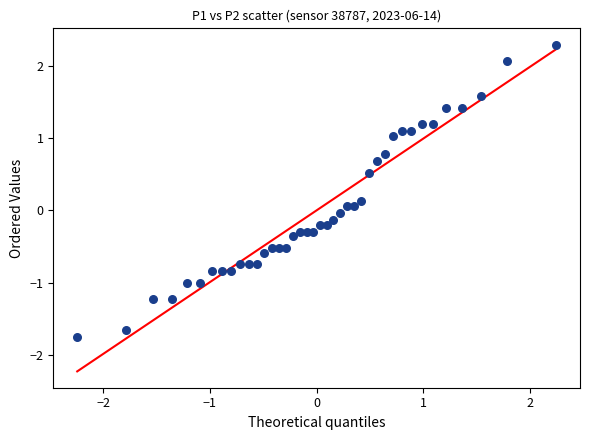

What is the range of Y values (max minus min)?

4.0